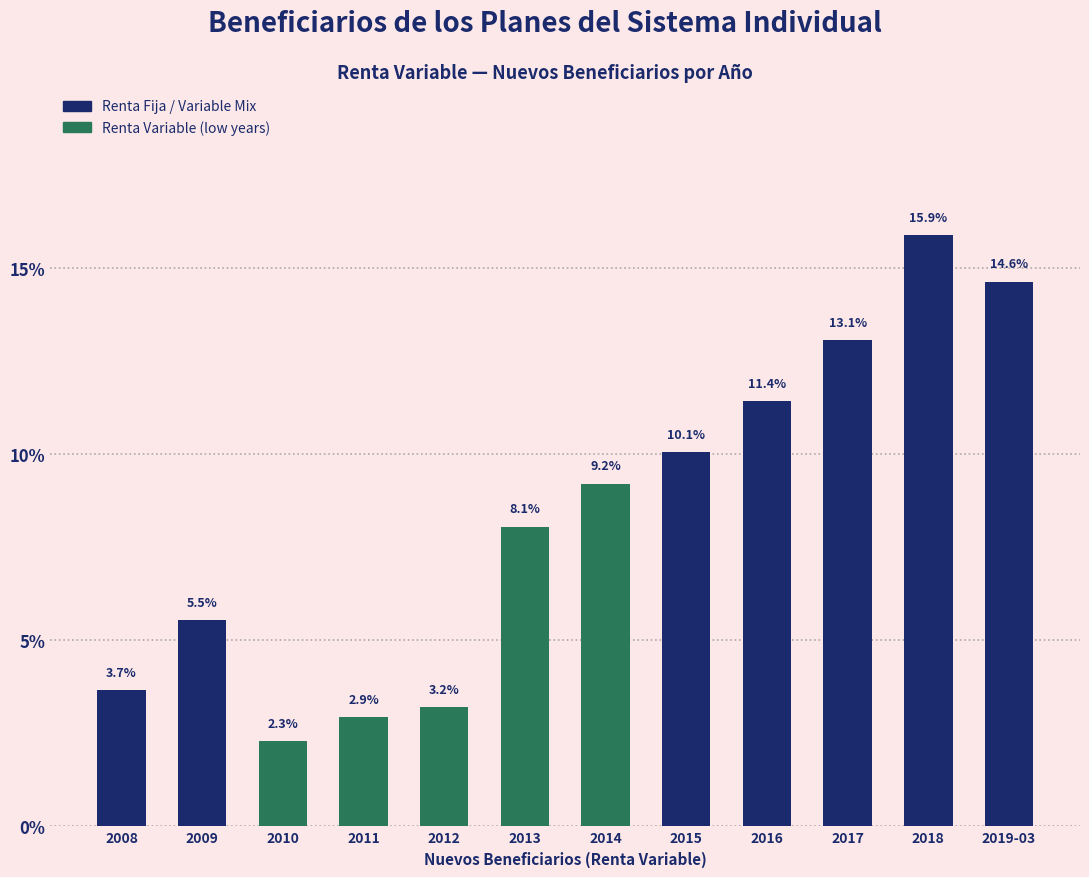

Reading left to right, list all the values displayed in this chart.

3.7	5.5	2.3	2.9	3.2	8.1	9.2	10.1	11.4	13.1	15.9	14.6